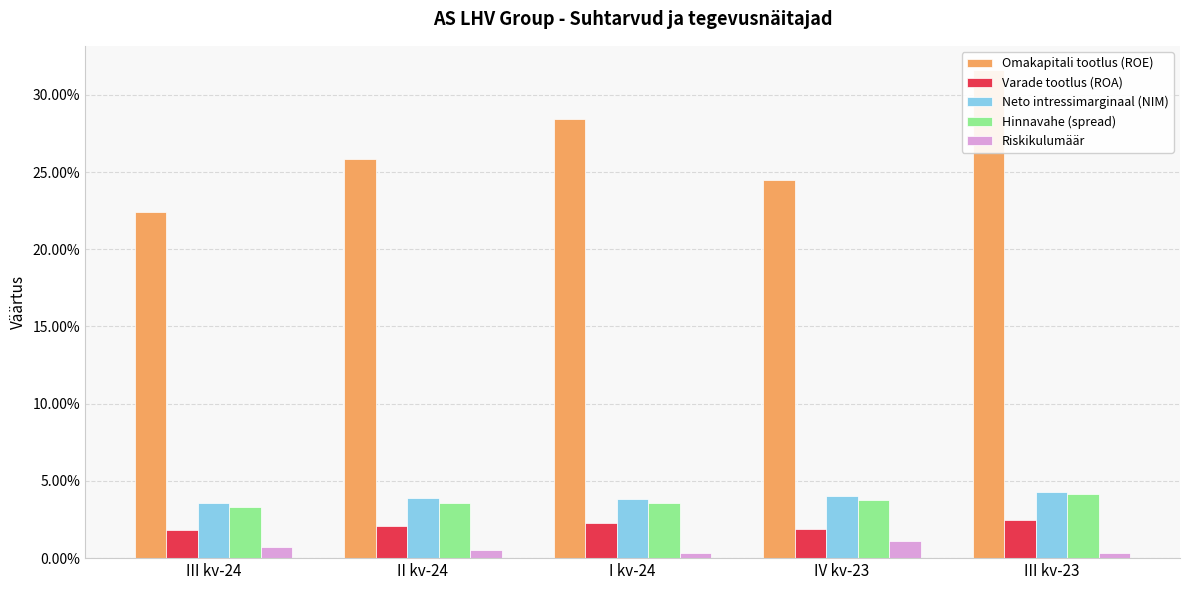

The Riskikulumäär series shows 0.0 at IV kv-23. True or false?

True